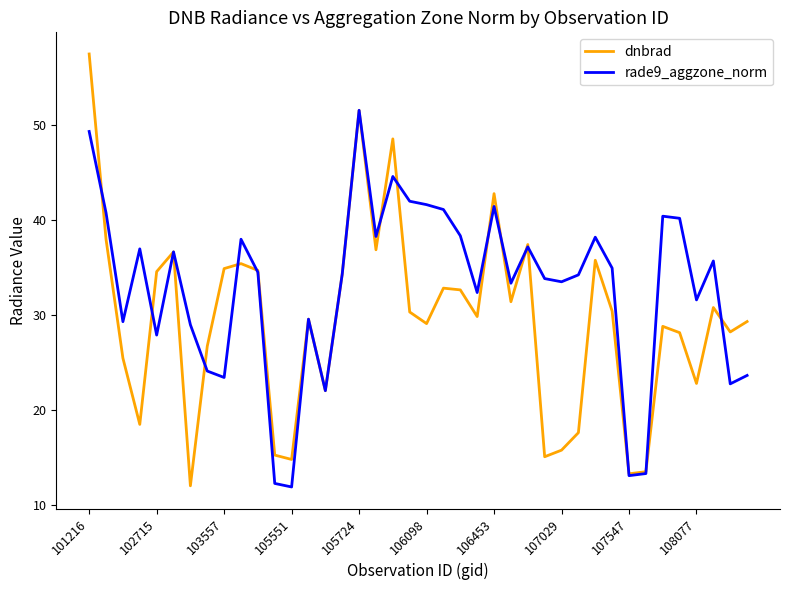

What are all the series names shown in the legend?

dnbrad, rade9_aggzone_norm